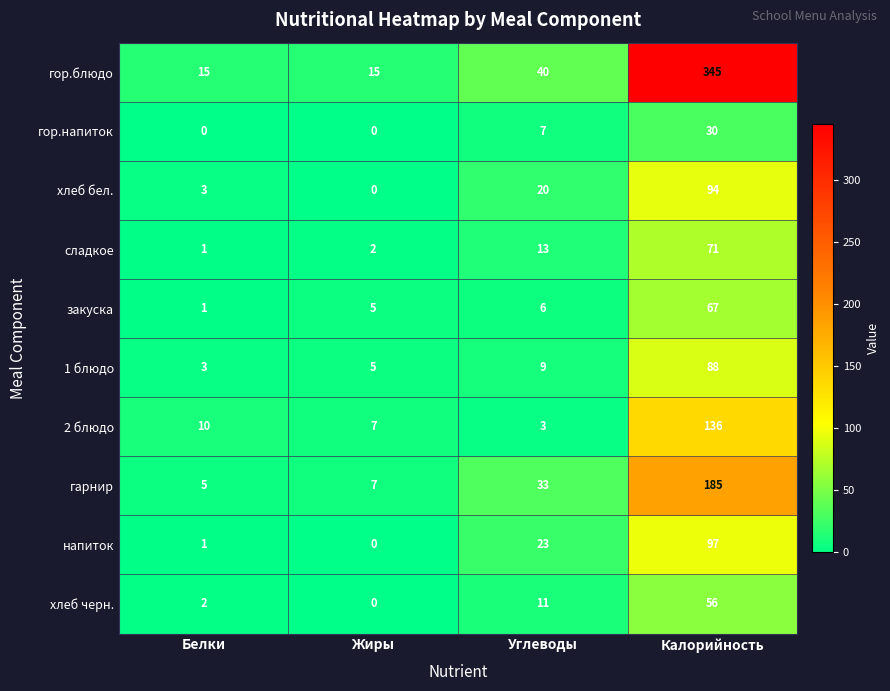

Which series has the largest total across all categories?

гор.блюдо